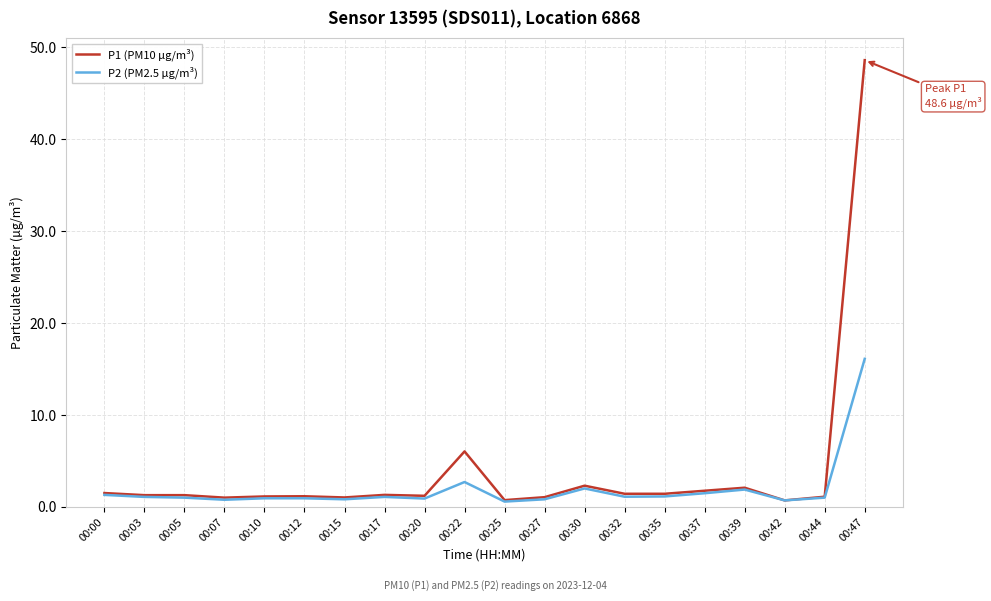

At 00:47, list the series in order from smallest to largest.

P2 (PM2.5 µg/m³), P1 (PM10 µg/m³)